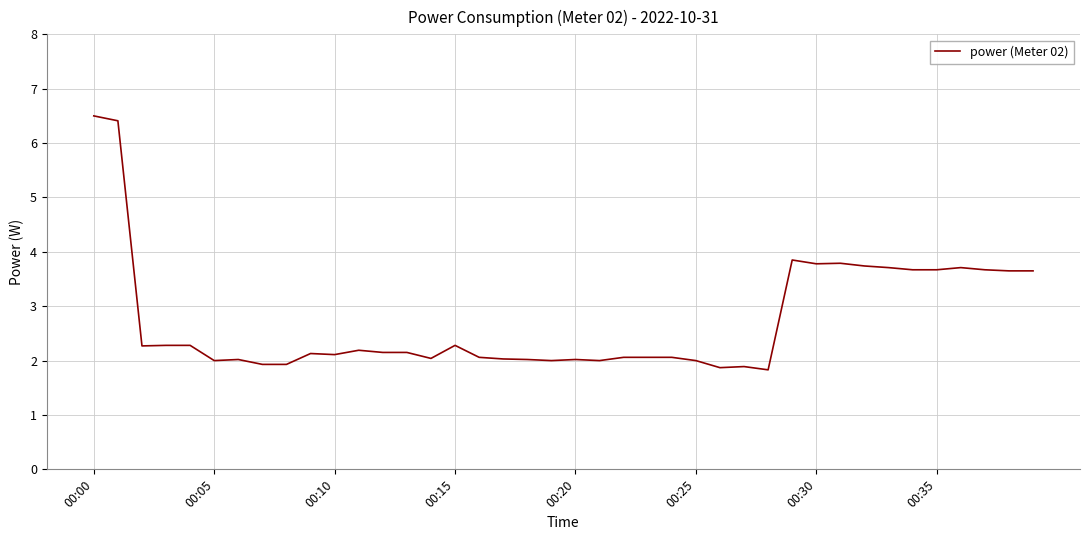

What is the difference between the maximum and minimum values?

4.7